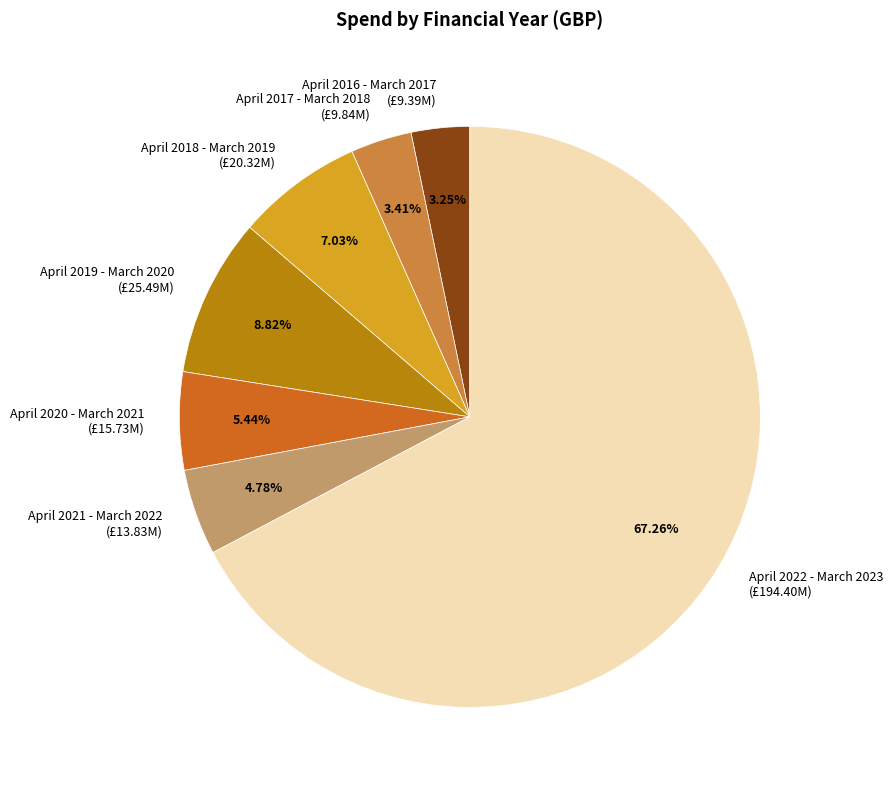

To the nearest percent, what portion does April 2017 - March 2018 represent?

3%